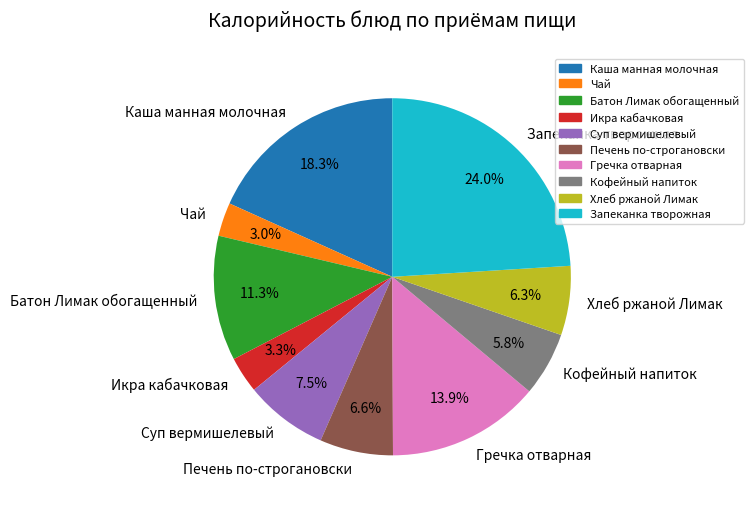

To the nearest percent, what percentage of the pie is Кофейный напиток?

6%